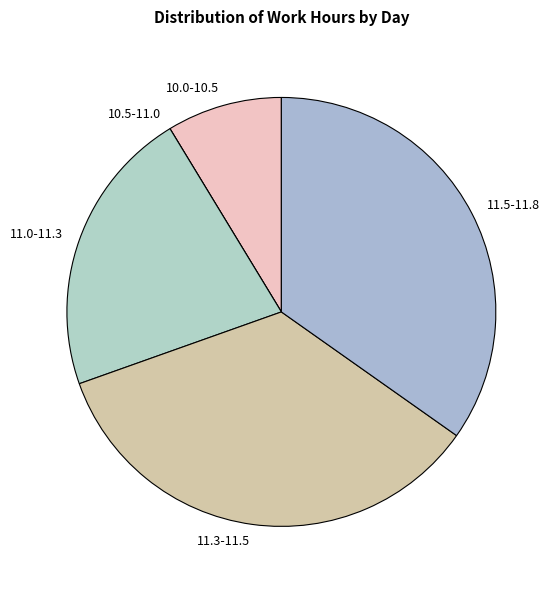

Is there any slice that represents more than half of the pie?

No